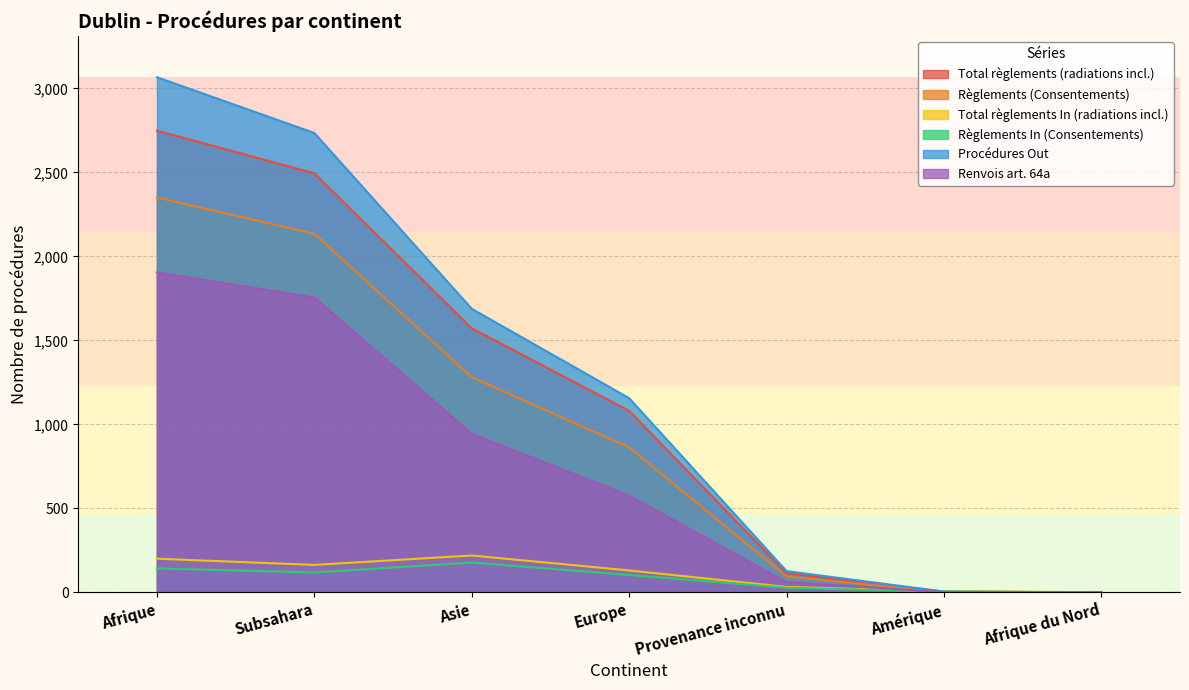

What is the average value of the Renvois art. 64a series?

749